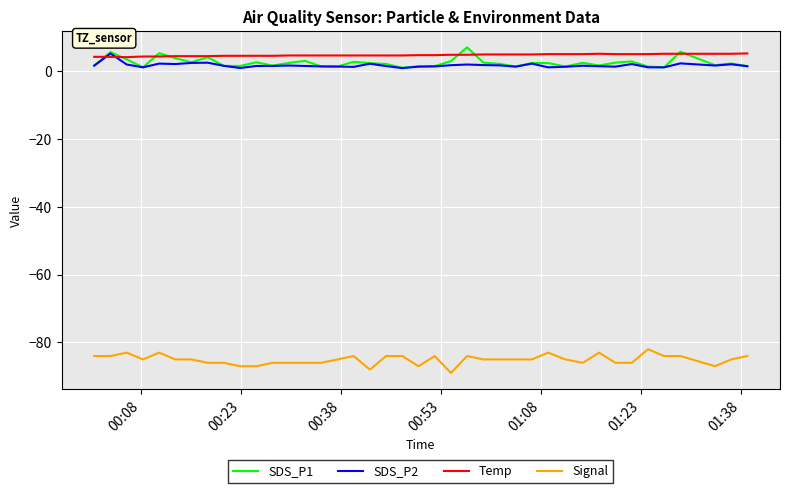

True or false: SDS_P2 and Signal intersect in this chart.

False